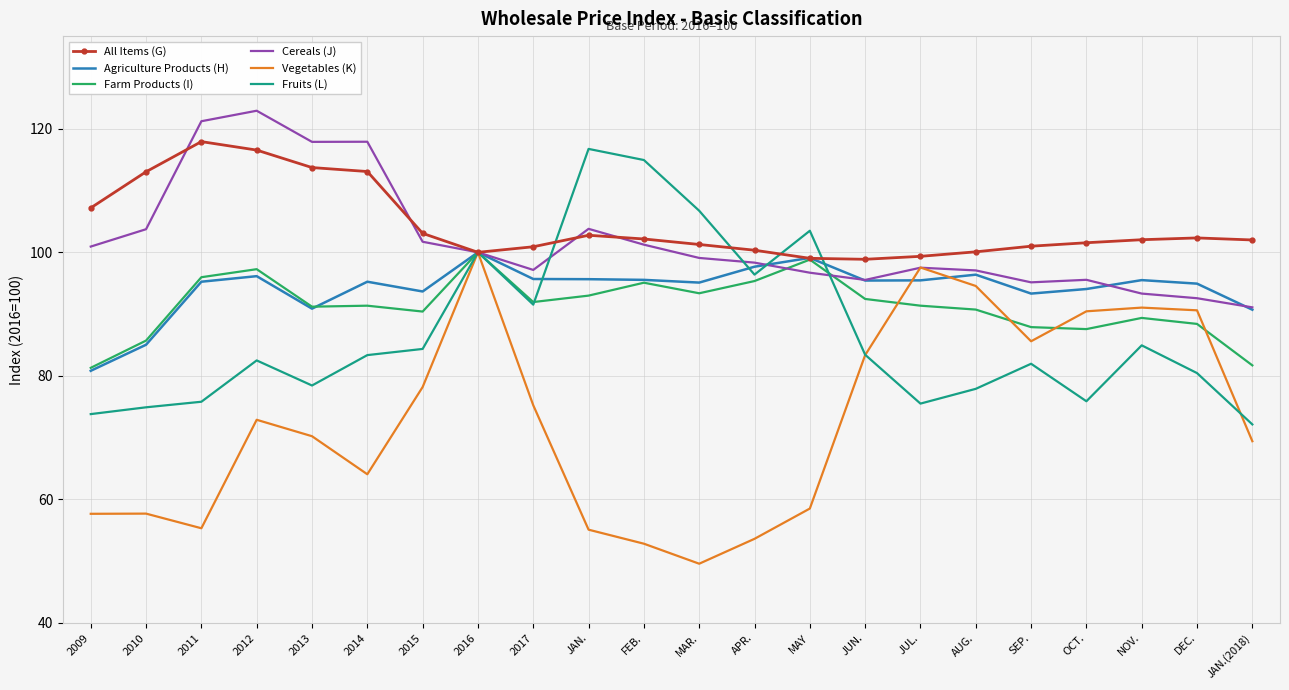

What position from the left is 2016?

8